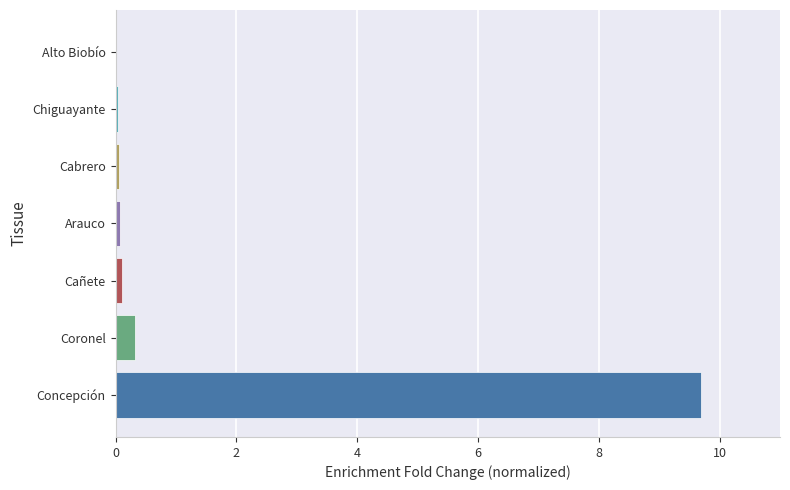

True or false: the data shows 3.7 at Concepción.

False